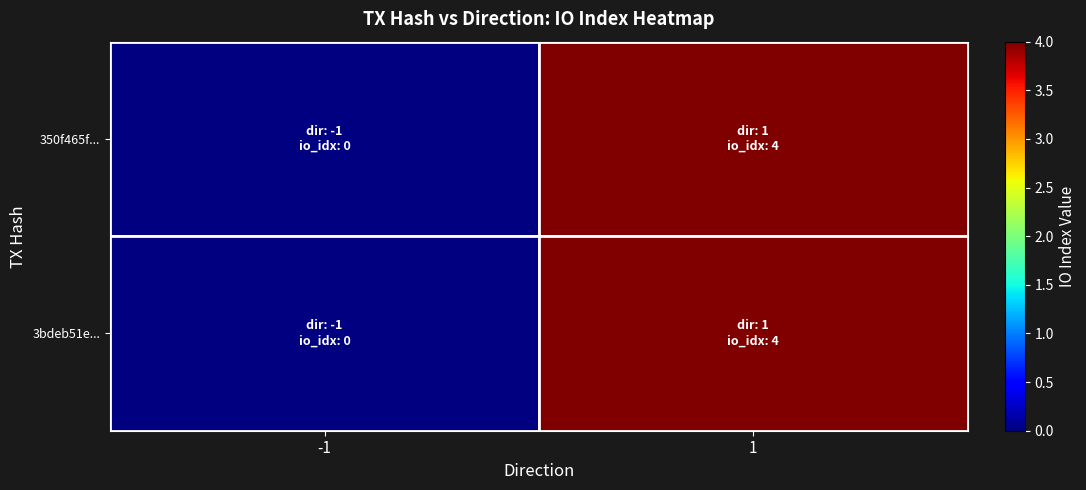

Between -1 and 1, which series saw the biggest shift?

350f465f...